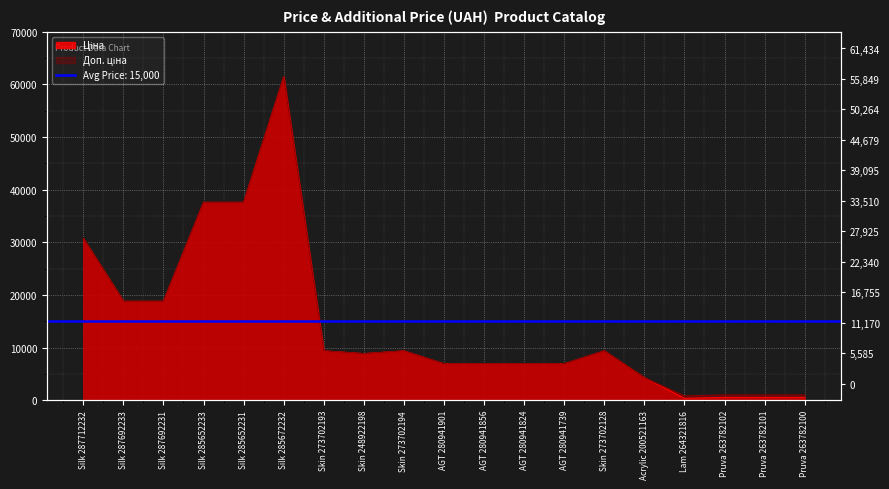

Reading left to right, transcribe all the data shown in this chart.

Ціна: Silk 287712232=30717.1	Silk 287692233=18796.8	Silk 287692231=18796.8	Silk 285652233=37593.6	Silk 285652231=37593.6	Silk 285672232=61434.3	Skin 273702193=9384.0	Skin 248922198=8856.7	Skin 273702194=9384.0	AGT 280941901=6925.7	AGT 280941856=6925.7	AGT 280941824=6925.7	AGT 280941739=6925.7	Skin 273702128=9384.0	Acrylic 200521163=4295.4	Lam 264321816=380.4	Pruva 263782102=564.0	Pruva 263782101=564.0	Pruva 263782100=564.0
Доп. ціна: Silk 287712232=30717.1	Silk 287692233=18796.8	Silk 287692231=18796.8	Silk 285652233=37593.6	Silk 285652231=37593.6	Silk 285672232=61434.3	Skin 273702193=9384.0	Skin 248922198=8856.7	Skin 273702194=9384.0	AGT 280941901=6925.7	AGT 280941856=6925.7	AGT 280941824=6925.7	AGT 280941739=6925.7	Skin 273702128=9384.0	Acrylic 200521163=4295.0	Lam 264321816=835.0	Pruva 263782102=1017.8	Pruva 263782101=1017.8	Pruva 263782100=1017.8